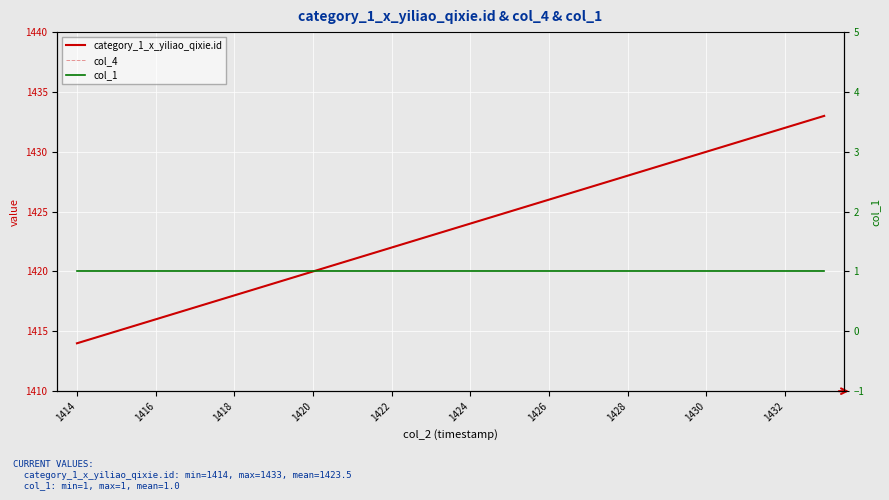

At which label does col_1 reach its minimum?

1414